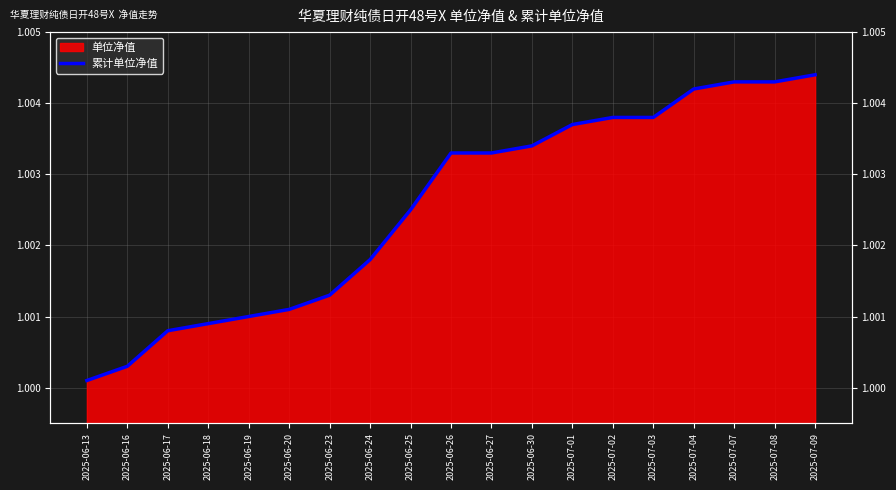

Is it true that the value at 2025-06-20 is 1.5?

False